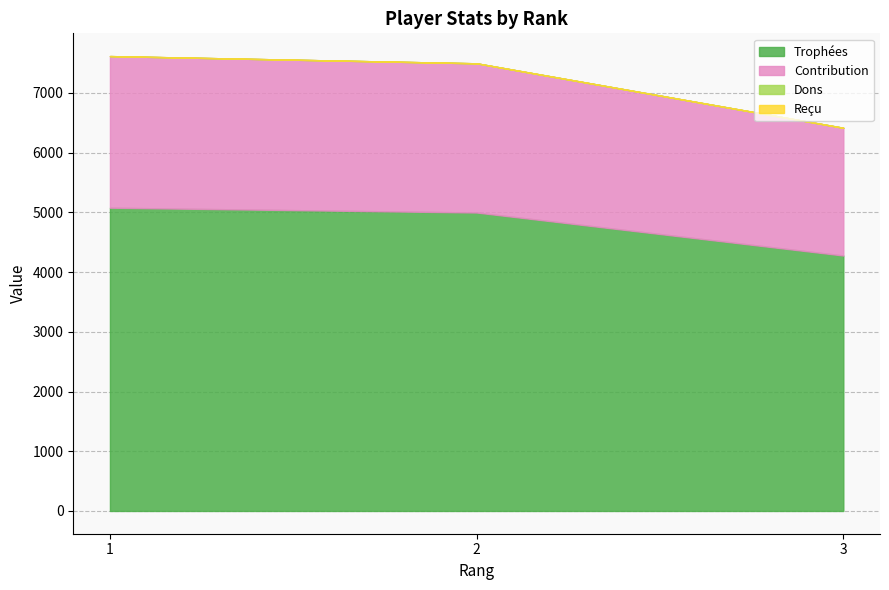

Which category has the lowest value across all series?

1